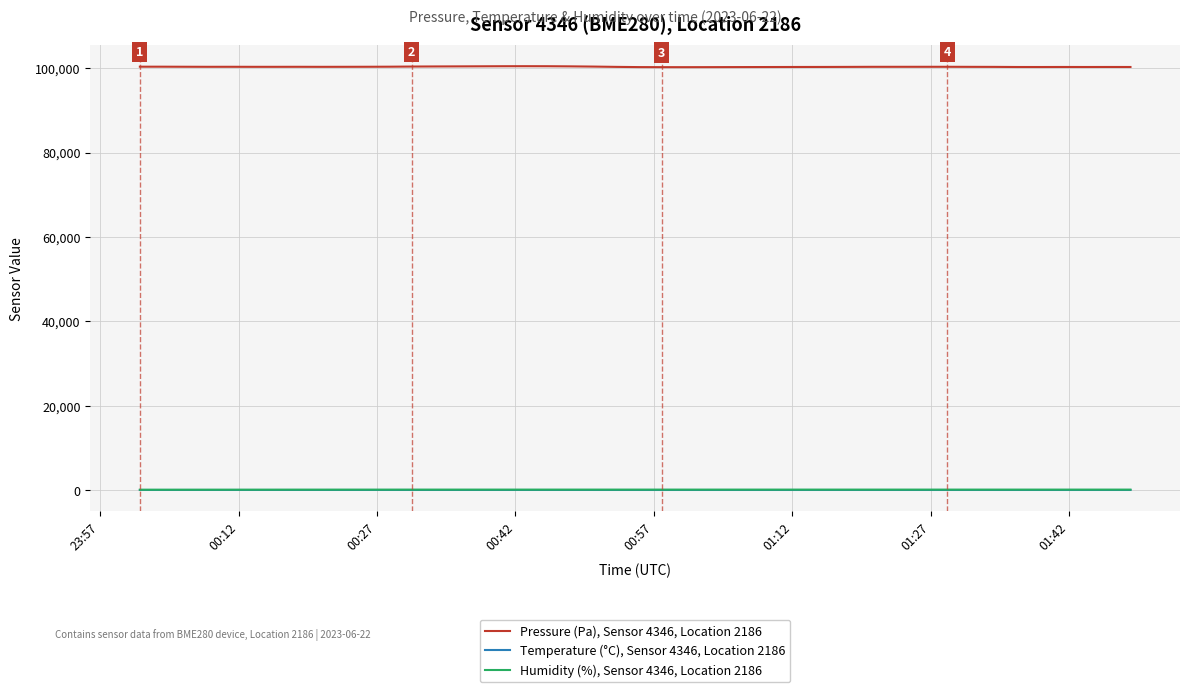

True or false: Temperature (°C), Sensor 4346, Location 2186 and Pressure (Pa), Sensor 4346, Location 2186 cross at least once.

False